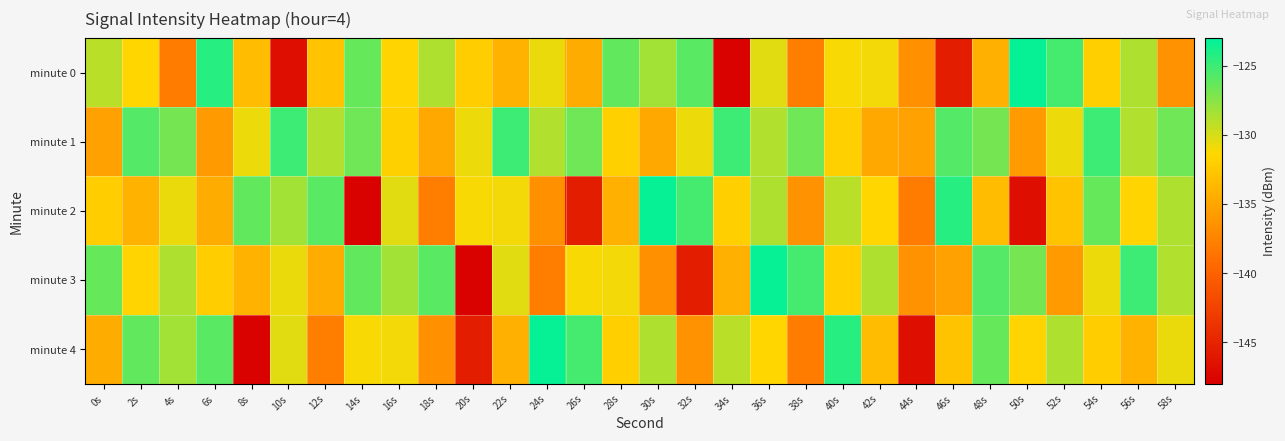

Count the number of categories in the chart.

30